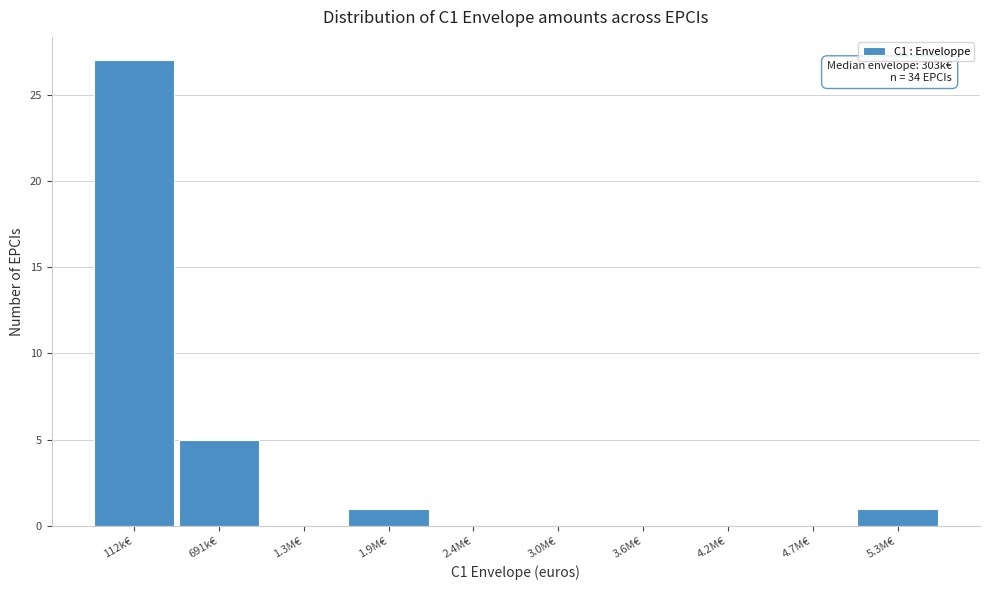

Reading left to right, what are all the values shown in this chart?

112k€=27	691k€=5	1.3M€=0	1.9M€=1	2.4M€=0	3.0M€=0	3.6M€=0	4.2M€=0	4.7M€=0	5.3M€=1